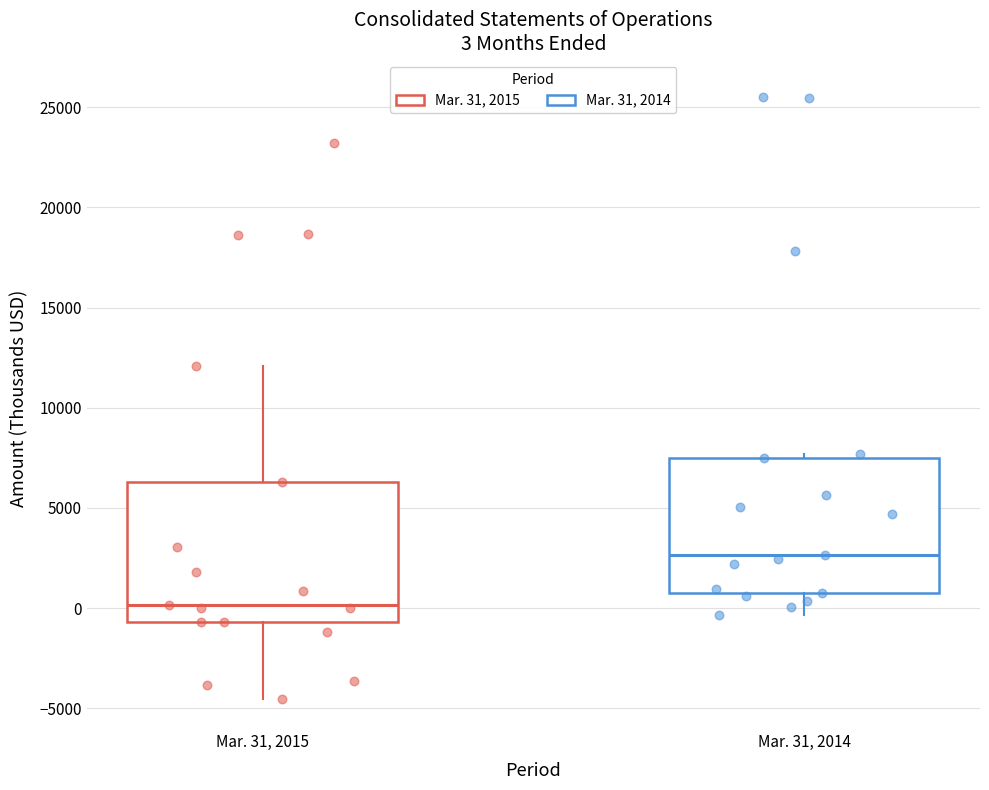

Which box's median line is the lowest?

Mar. 31, 2015